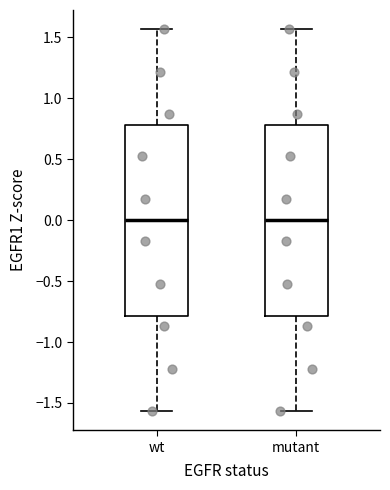

Where does the median line of the box for mutant sit on the y-axis? The values are not printed on the chart, so give them approximately, as read against the axis.

0.00